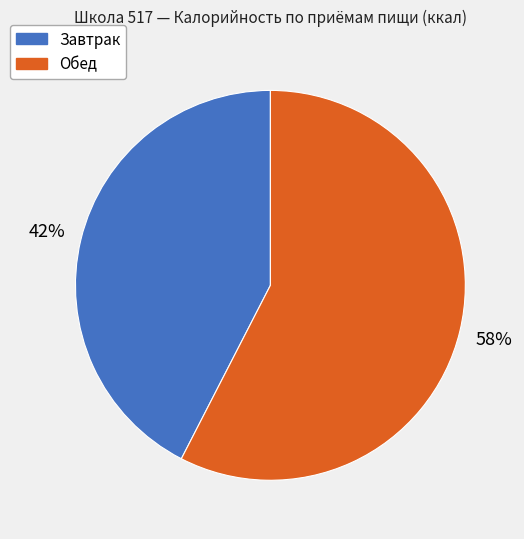

What percentage is the Обед slice, to the nearest percent?

58%